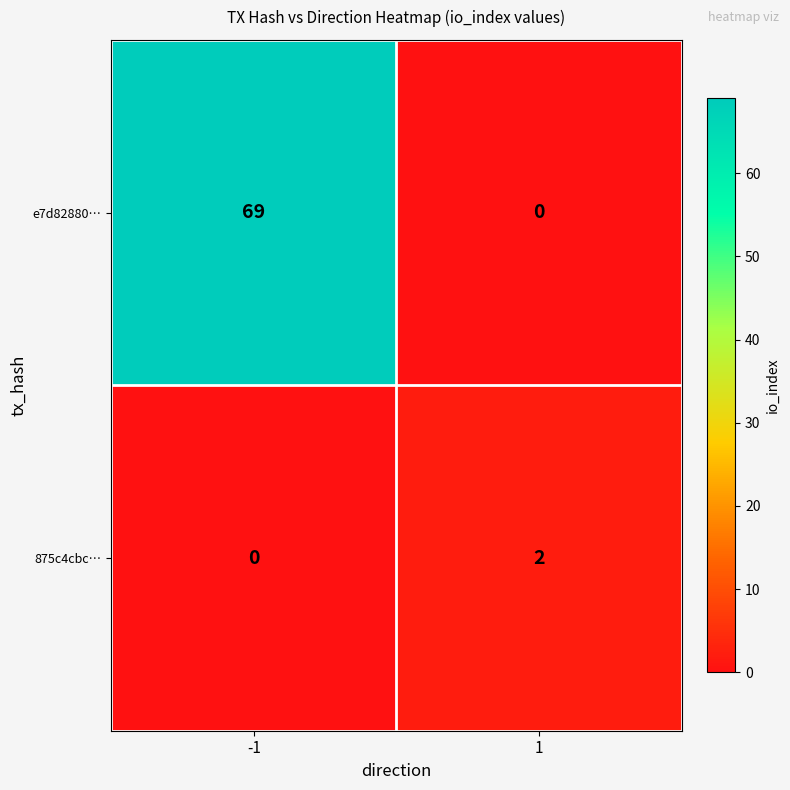

Is it true that 875c4cbc… equals 1 at 1?

False